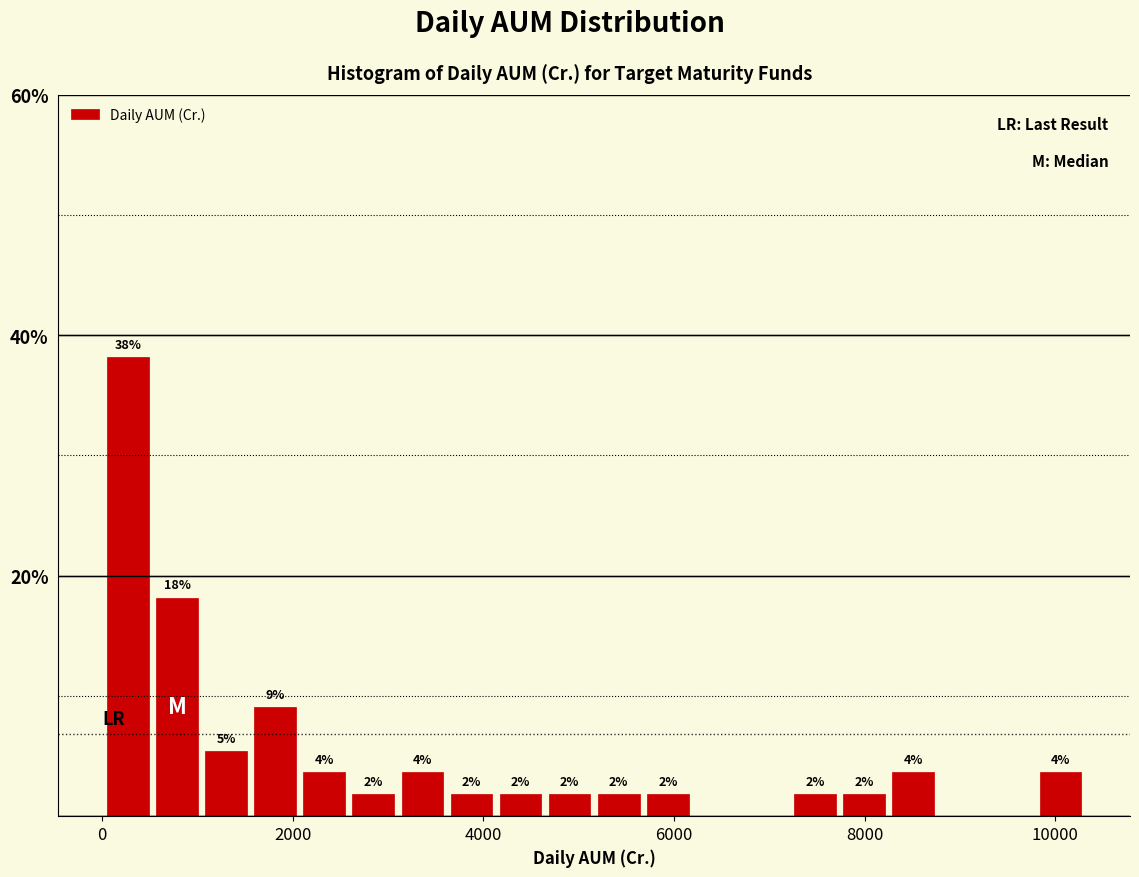

Around what value on the x-axis is the tallest bar? Give the approximate position of its centre, as read against the axis.

200